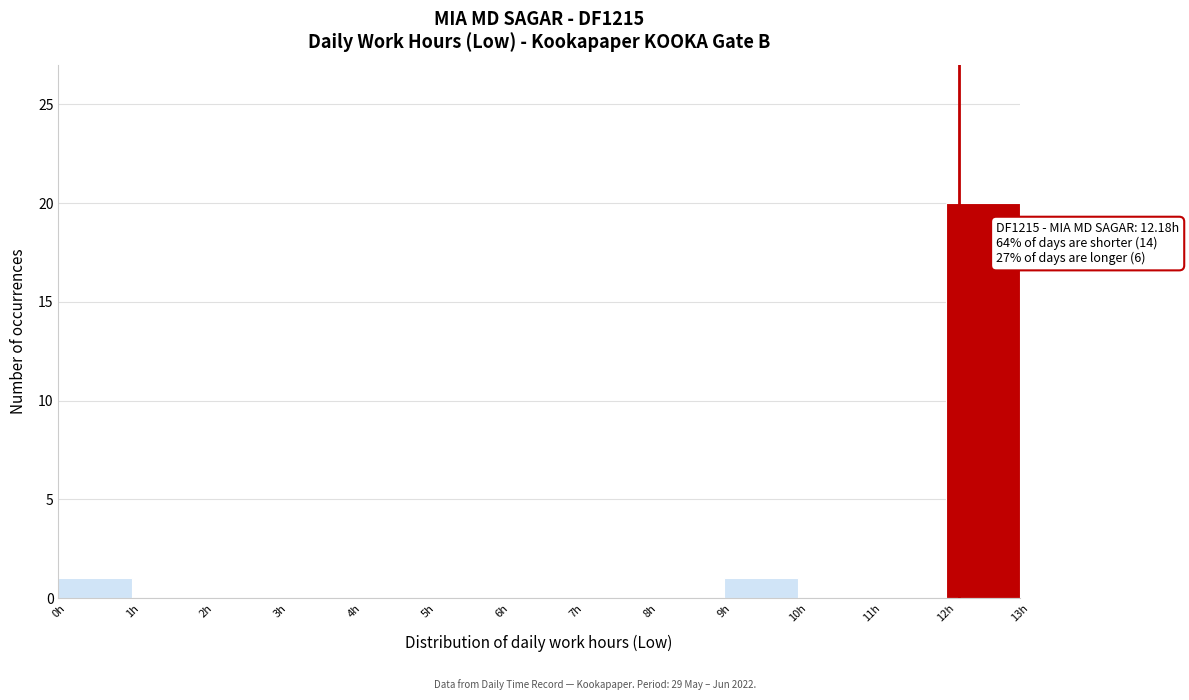

Over which range of the x-axis is the bar tallest?

12 to 13